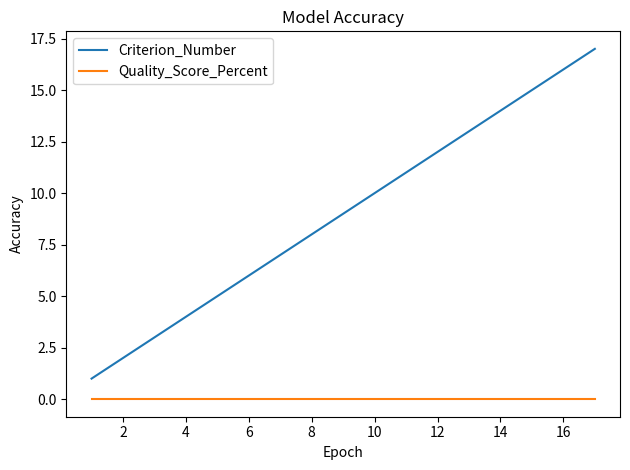

Which series has the largest range (max minus min)?

Criterion_Number